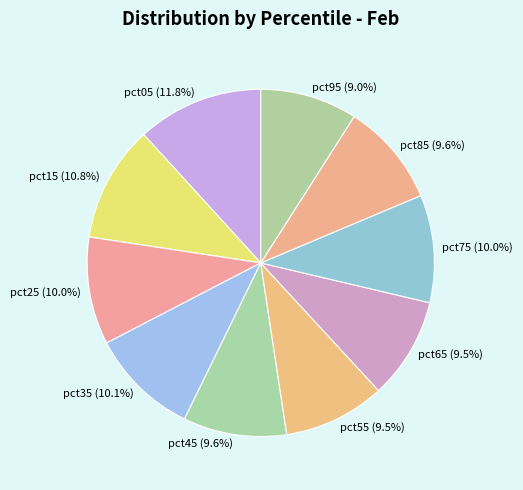

To the nearest percent, what percentage of the pie is pct45?

10%